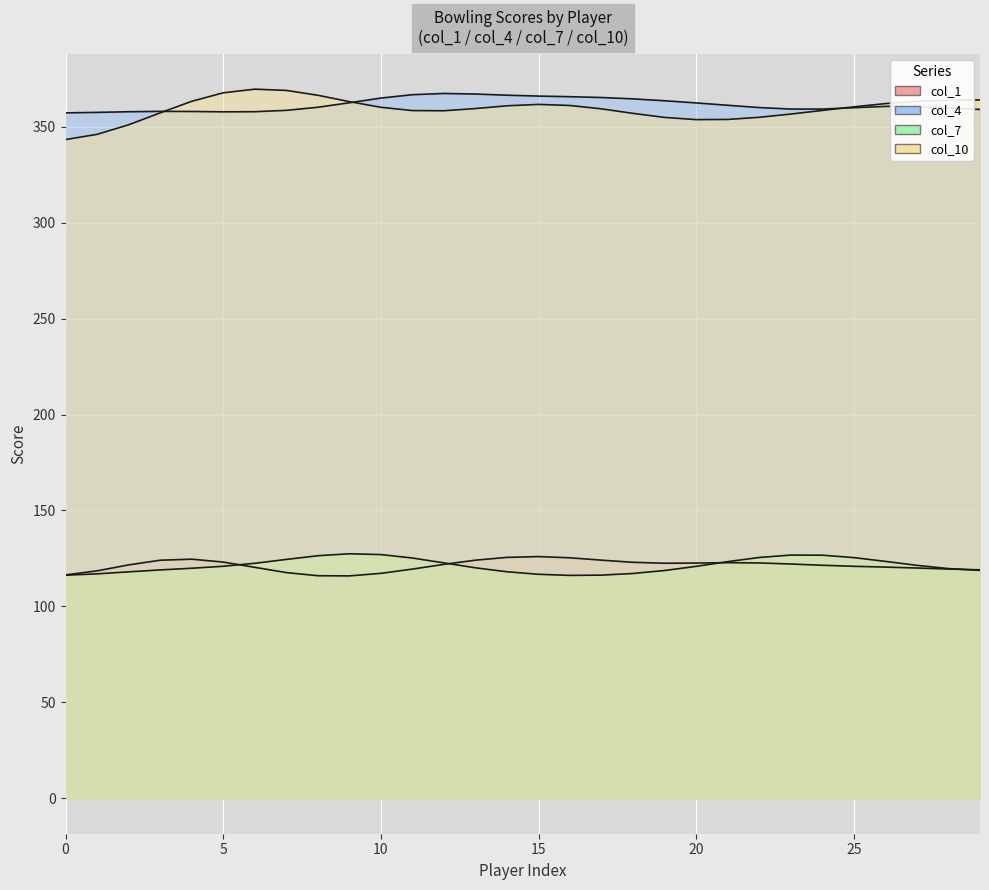

What is the difference between the second highest and minimum values in the col_4 series?

110